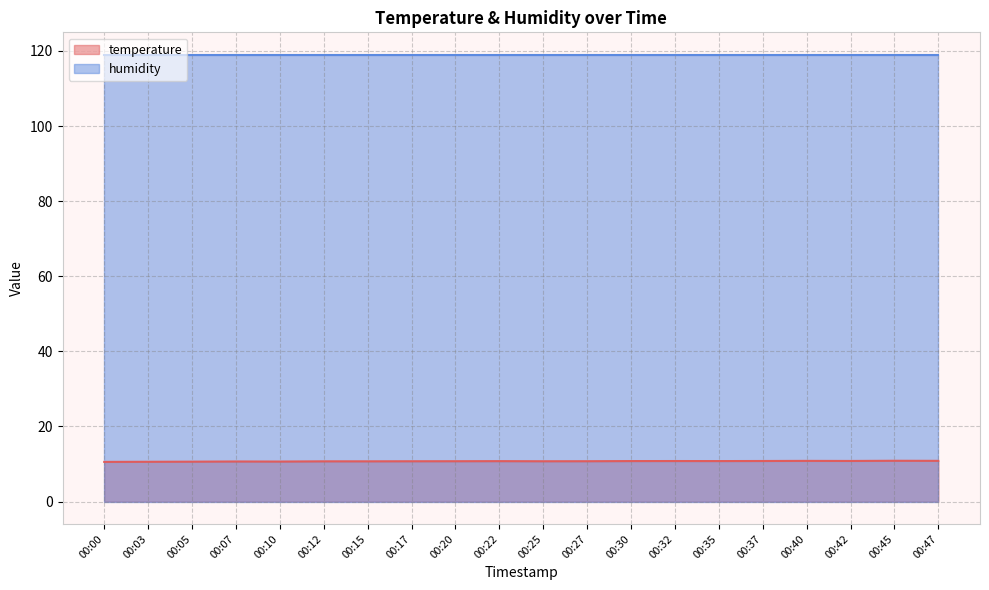

How many points are lower than both their immediate neighbors (excluding endpoints)?

4